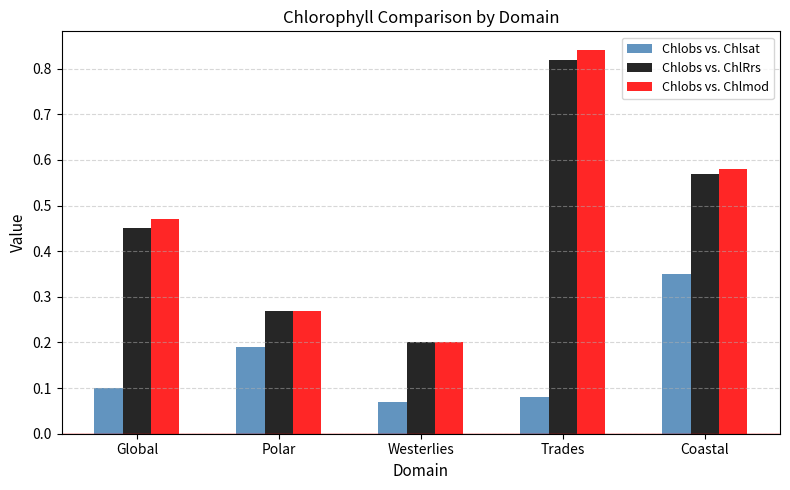

Which category has the lowest value across all series?

Westerlies